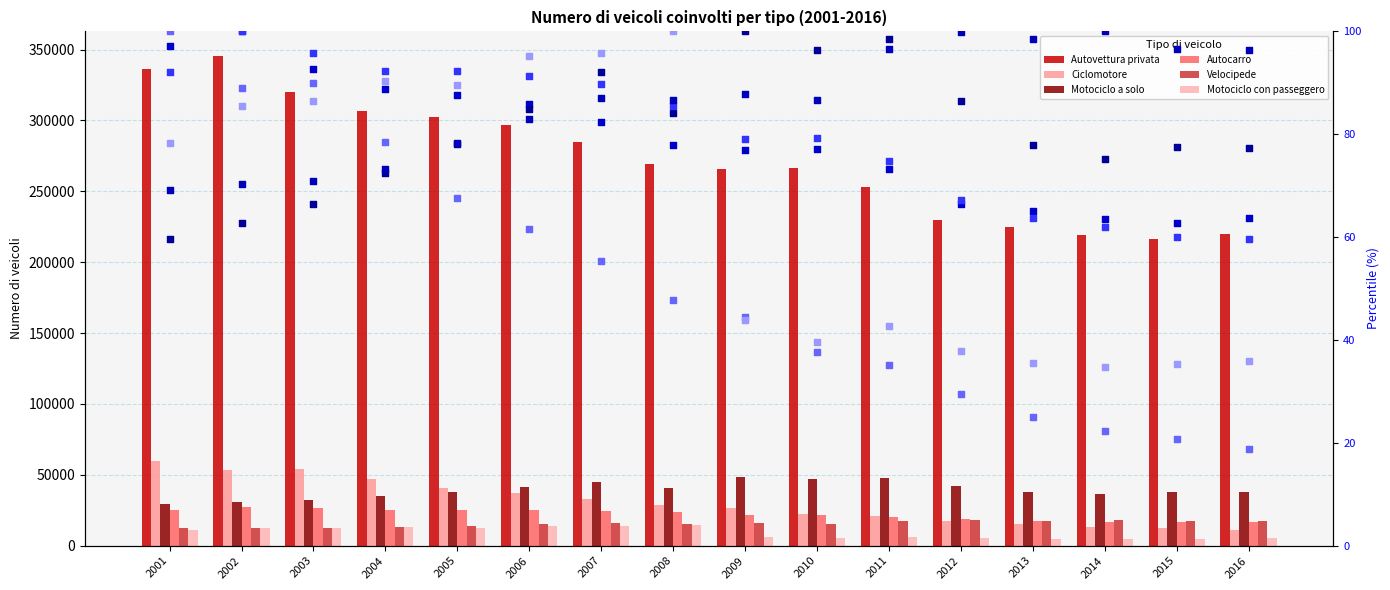

At how many categories does at least one series exceed 148930?

16